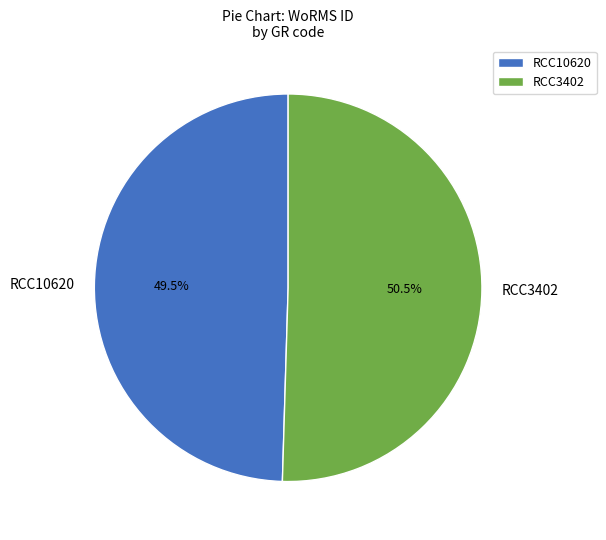

To the nearest percent, what is the difference between the RCC3402 and RCC10620 slice percentages?

1%